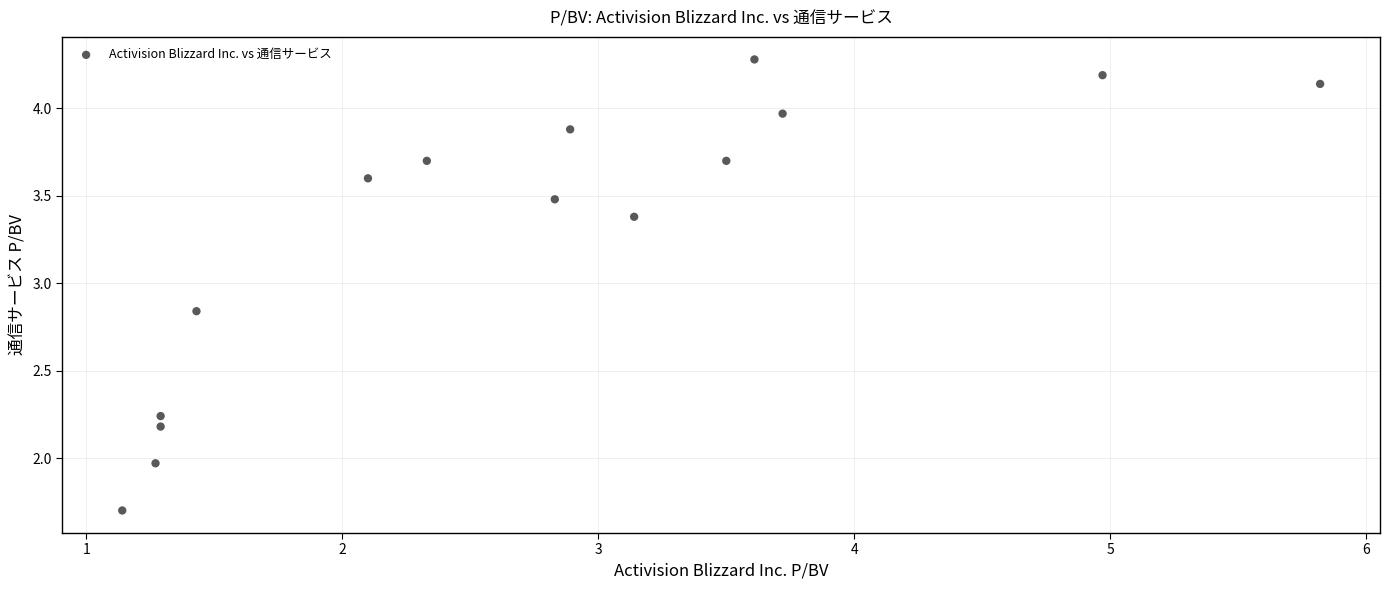

What is the range of X values (max minus min)?

4.7